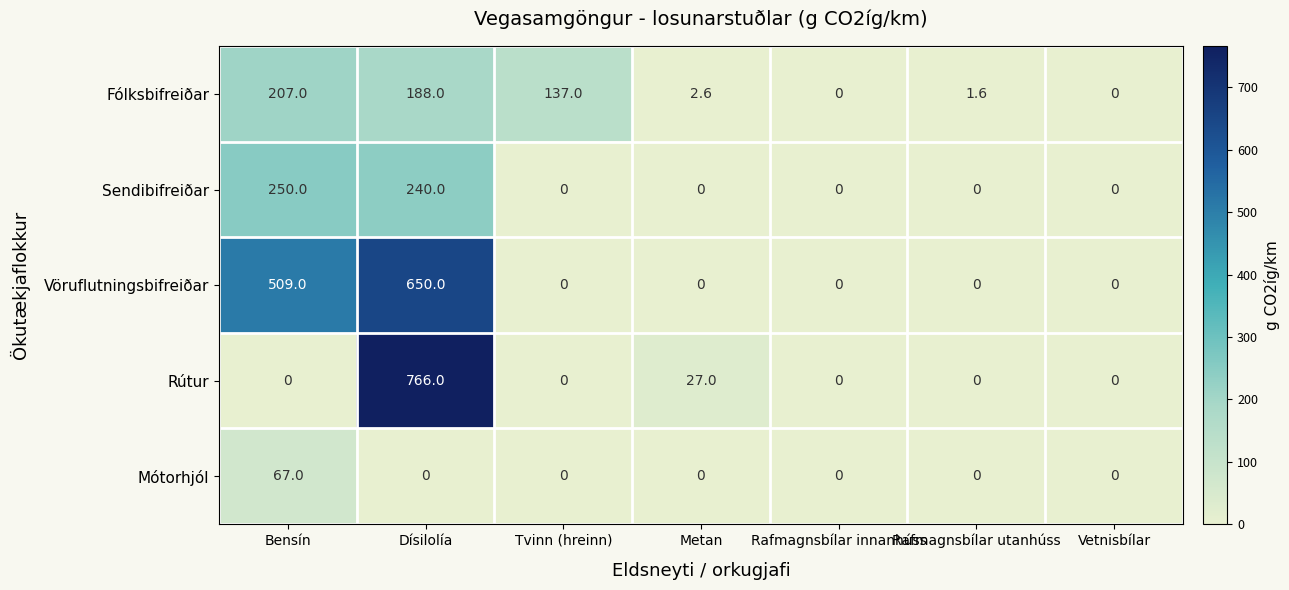

Which series has the widest spread of values?

Rútur